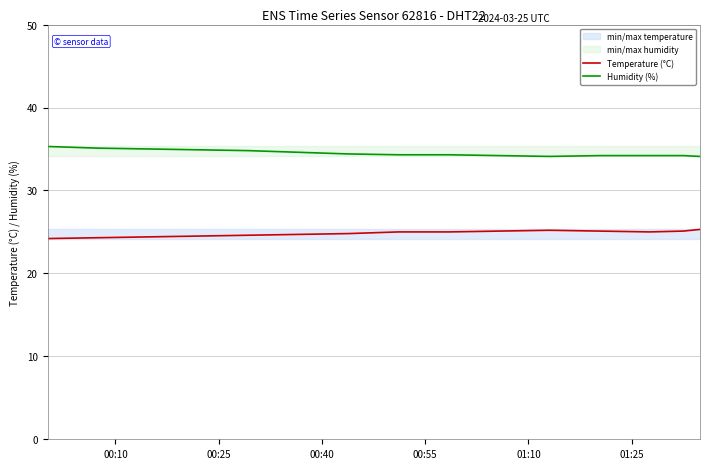

How many data points does each series have?

15